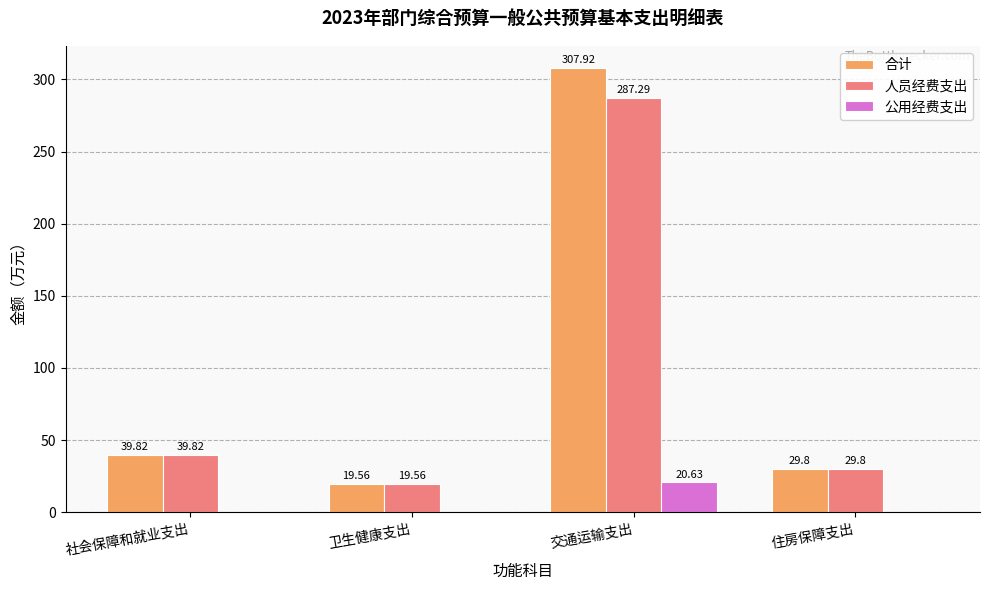

Which series has the largest range (max minus min)?

合计